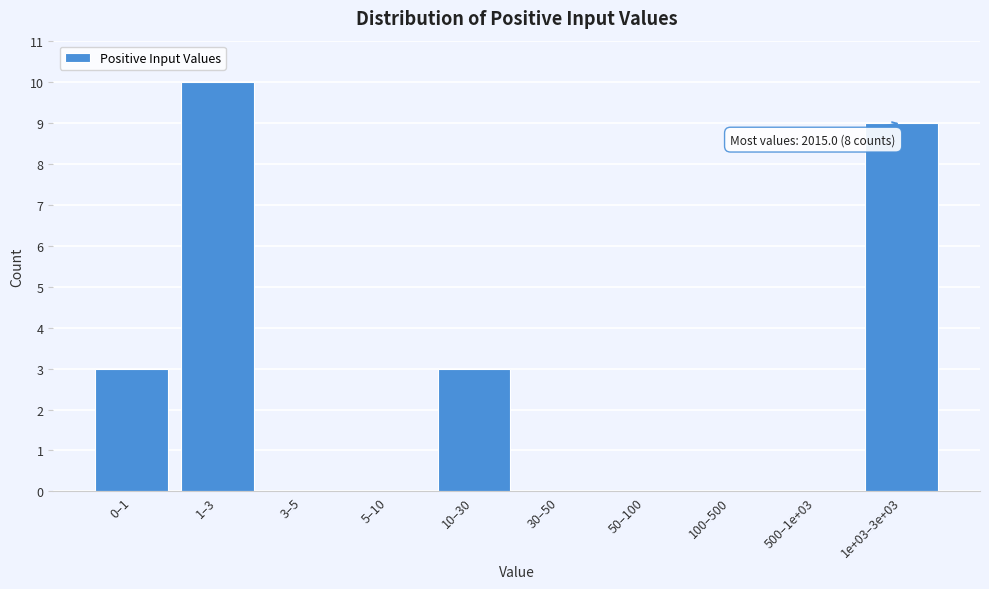

Reading left to right, list all the values displayed in this chart.

0–1=3	1–3=10	3–5=0	5–10=0	10–30=3	30–50=0	50–100=0	100–500=0	500–1e+03=0	1e+03–3e+03=9